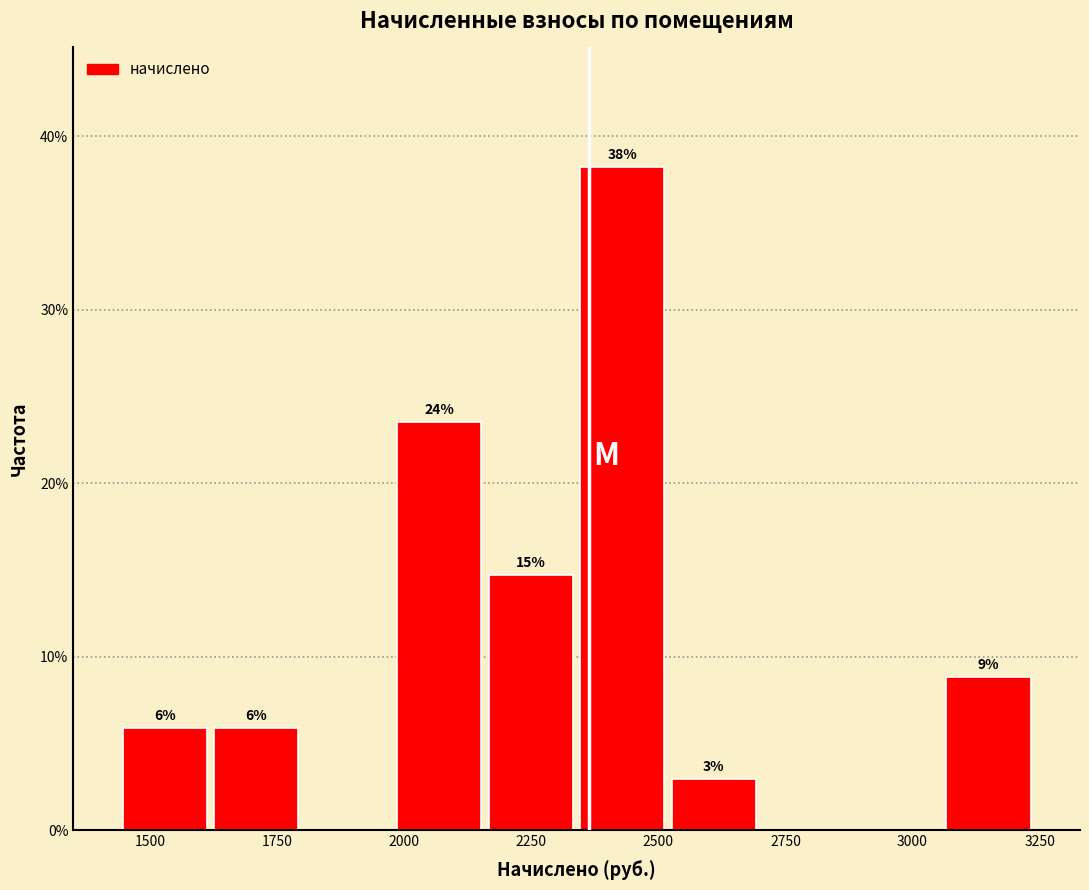

Around what value on the x-axis is the tallest bar? Give the approximate position of its centre, as read against the axis.

2450